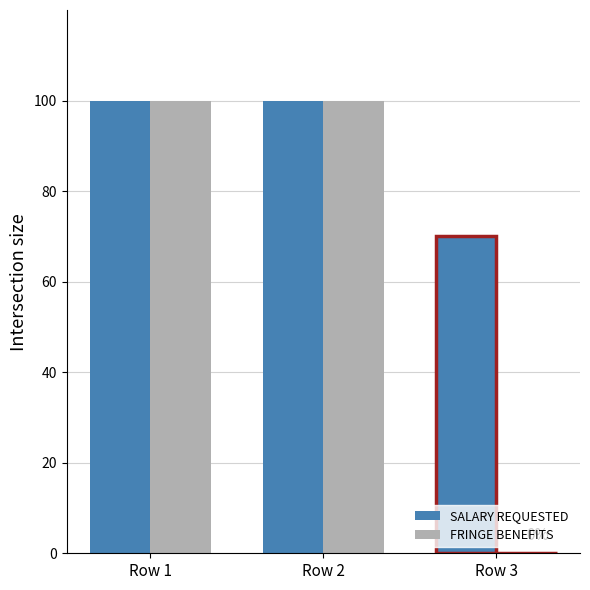

What is the spread (max minus min) of values at Row 3?

70